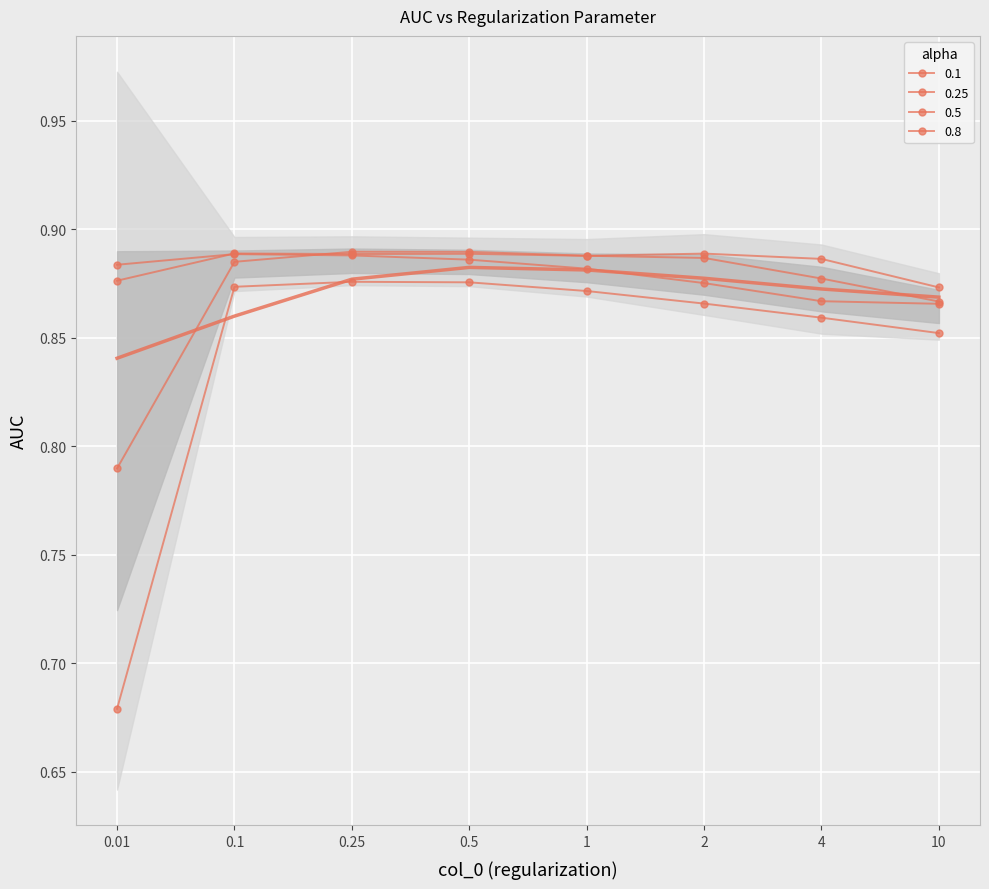

Is the value of 0.1 at 4 greater than the value of 0.8 at 10?

Yes